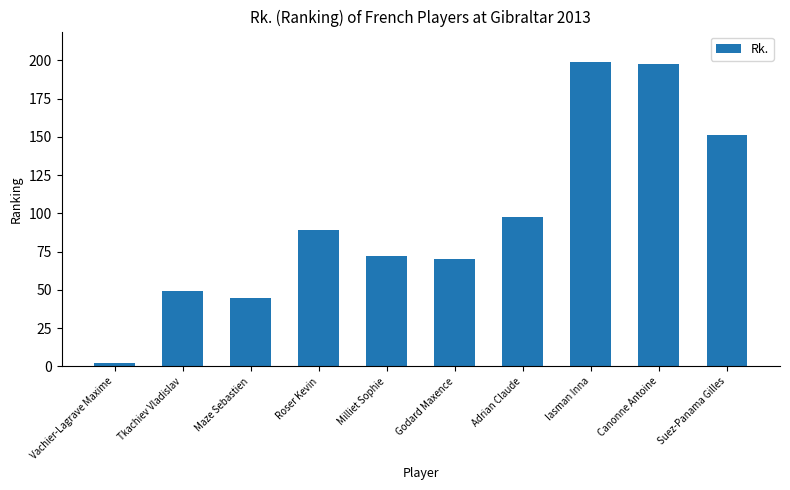

What is the label of the 7th bar from the left?

Adrian Claude